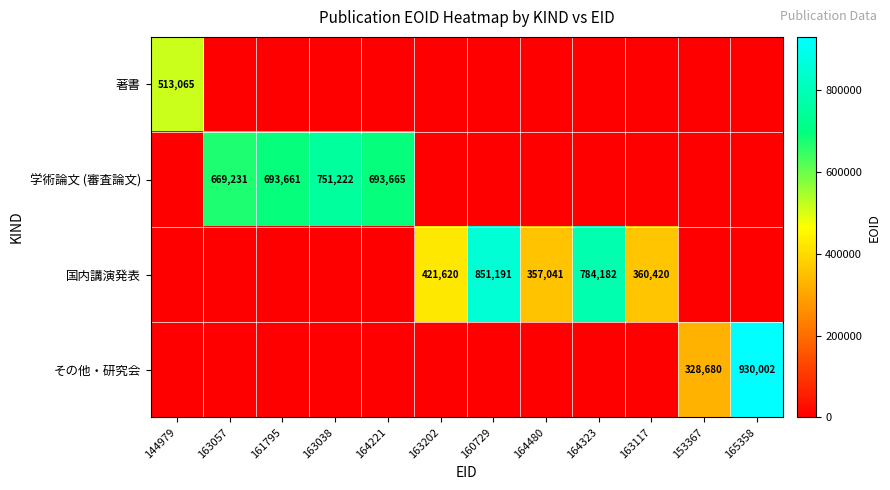

The 国内講演発表 series shows 784182 at 164323. True or false?

True